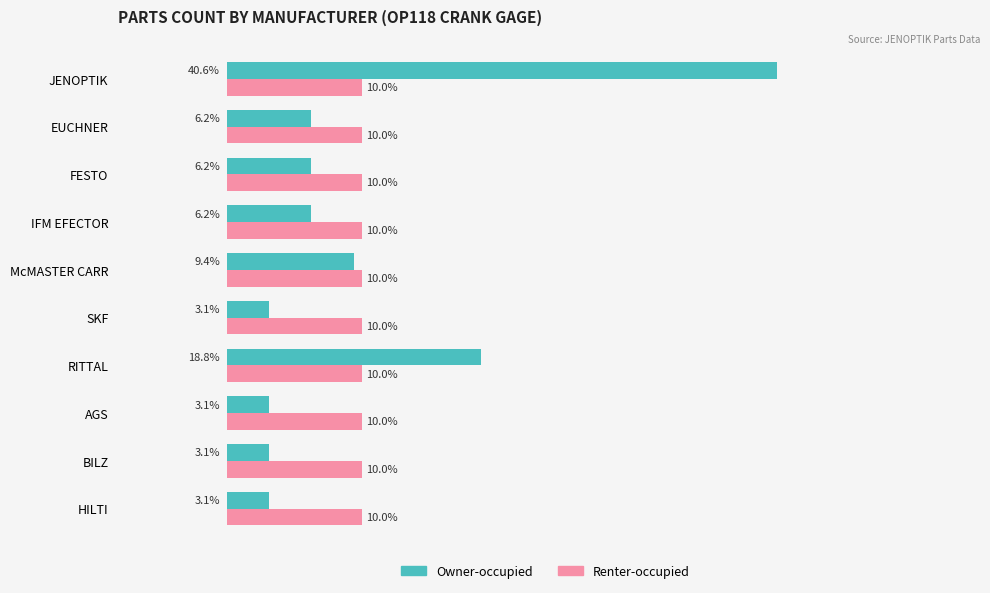

Between FESTO and RITTAL, which series saw the biggest shift?

Owner-occupied